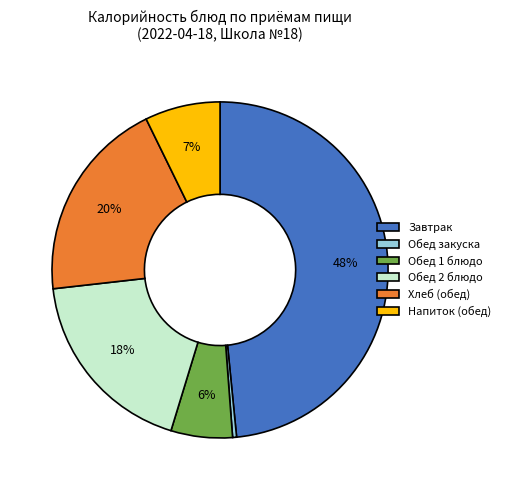

Is there a majority slice in this chart?

No